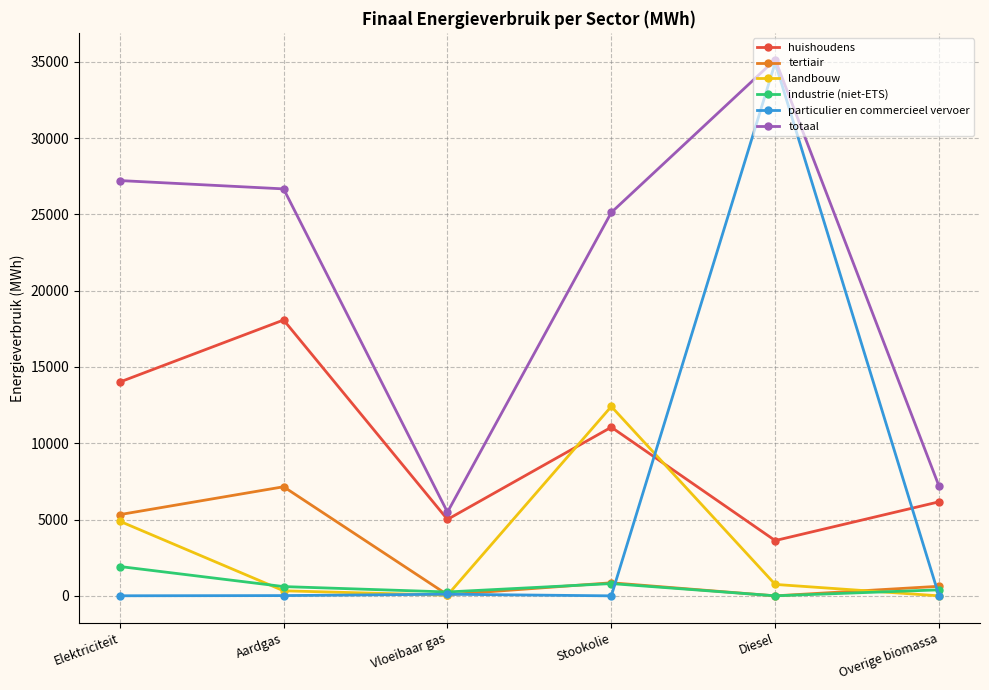

What is the label of the 1st point from the left?

Elektriciteit